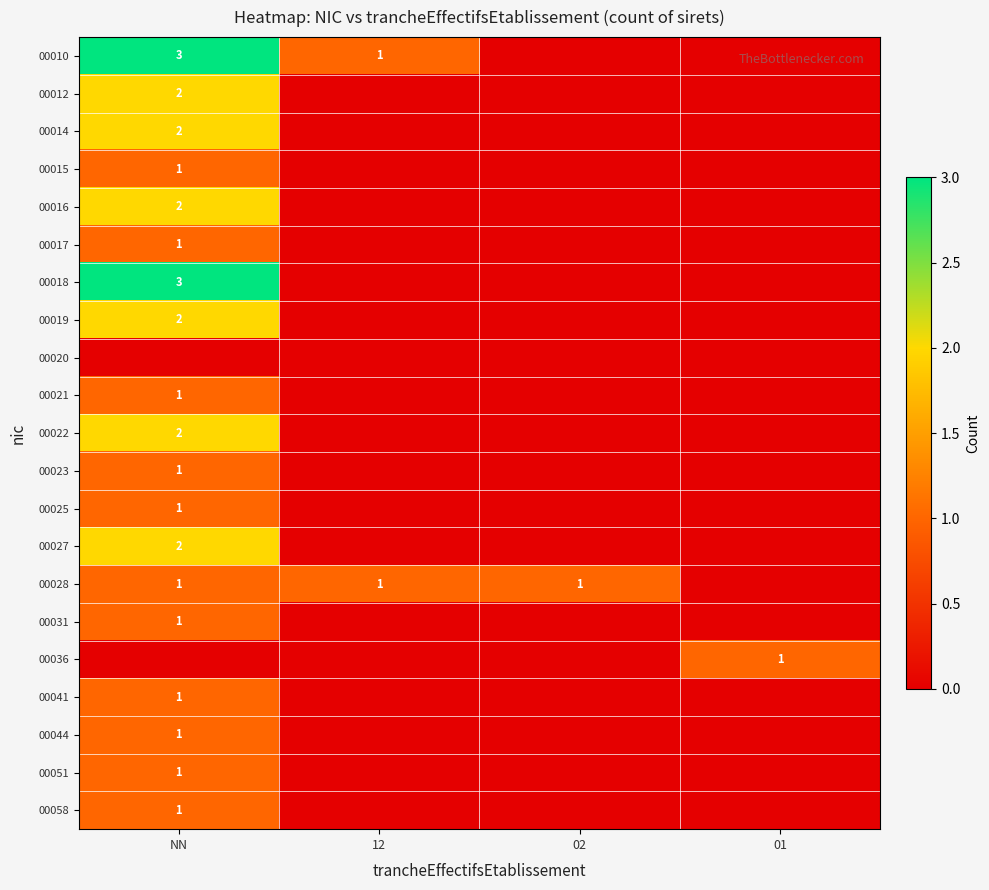

What is the spread (max minus min) of values at 12?

1